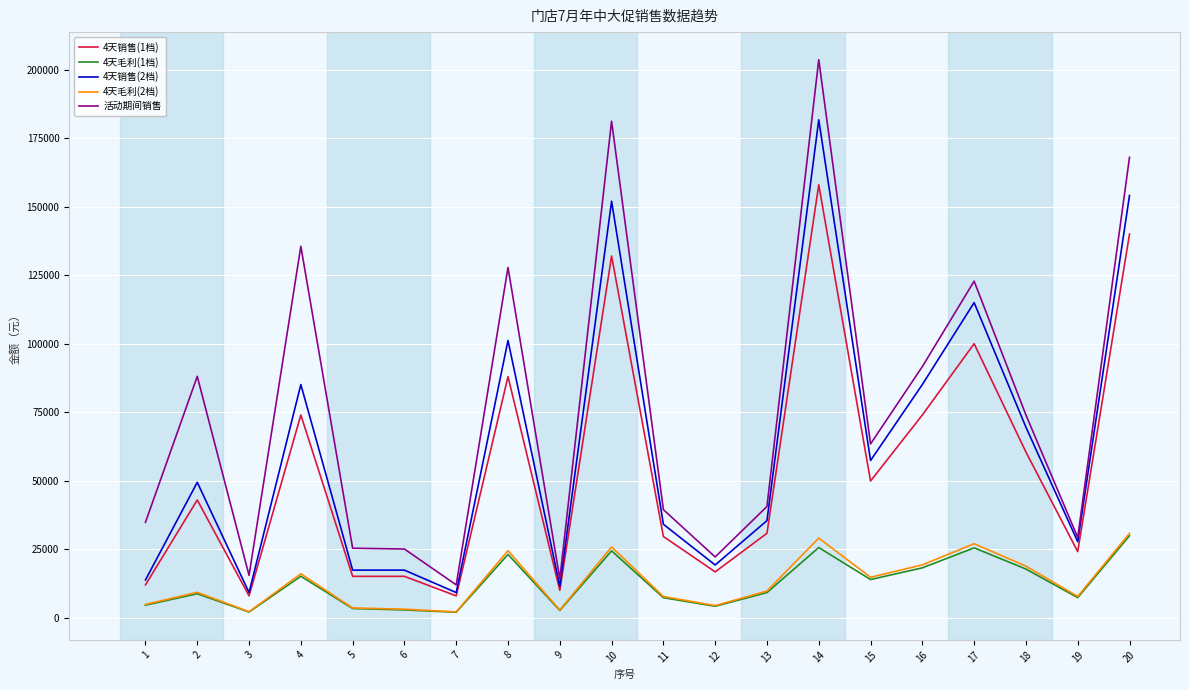

What is the maximum value for 活动期间销售?

203623.3